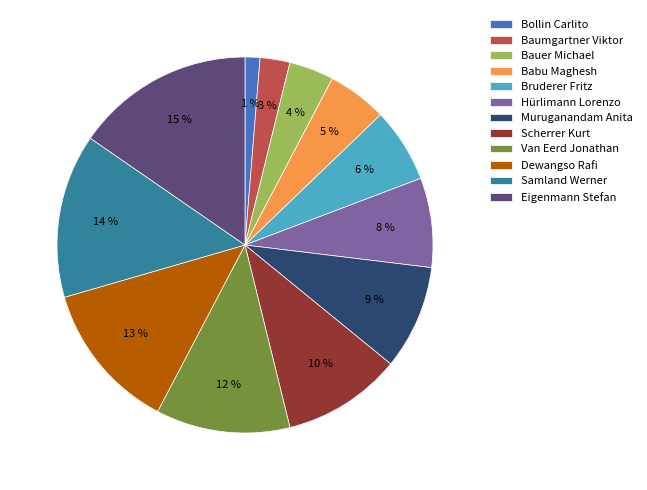

Is the sum of Muruganandam Anita and Baumgartner Viktor greater than half?

No